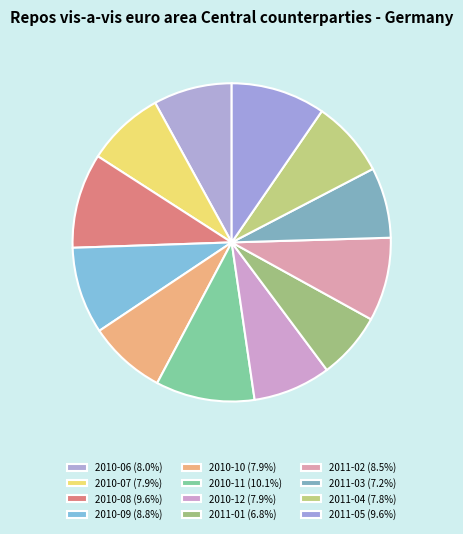

What percentage is the 2011-04 slice, to the nearest percent?

8%